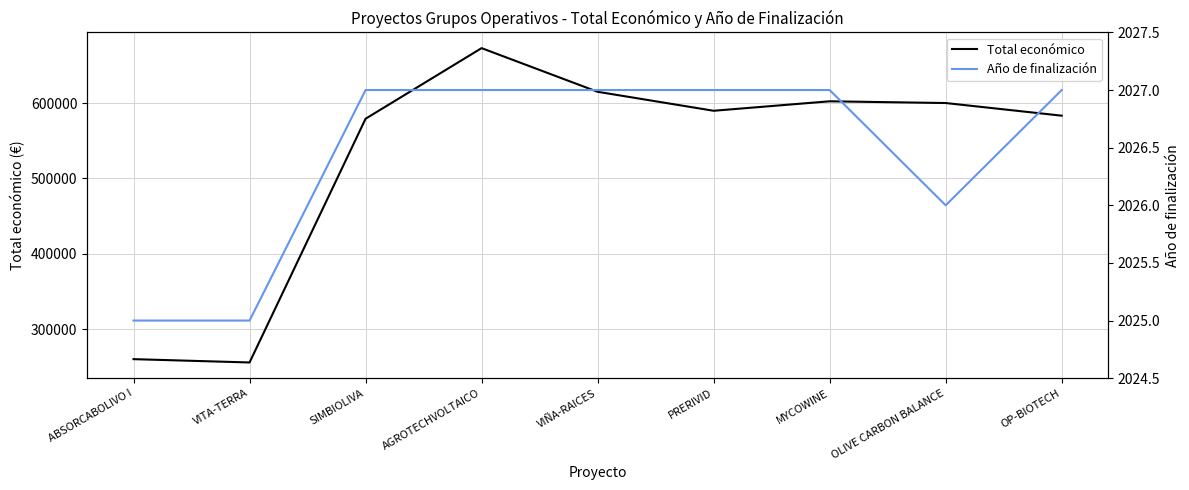

Reading left to right, what are all the values shown in this chart?

Total económico: 260325.0	255921.0	579152.0	672807.0	614907.0	589731.0	602295.4	599992.0	583223.0
Año de finalización: 2025.0	2025.0	2027.0	2027.0	2027.0	2027.0	2027.0	2026.0	2027.0